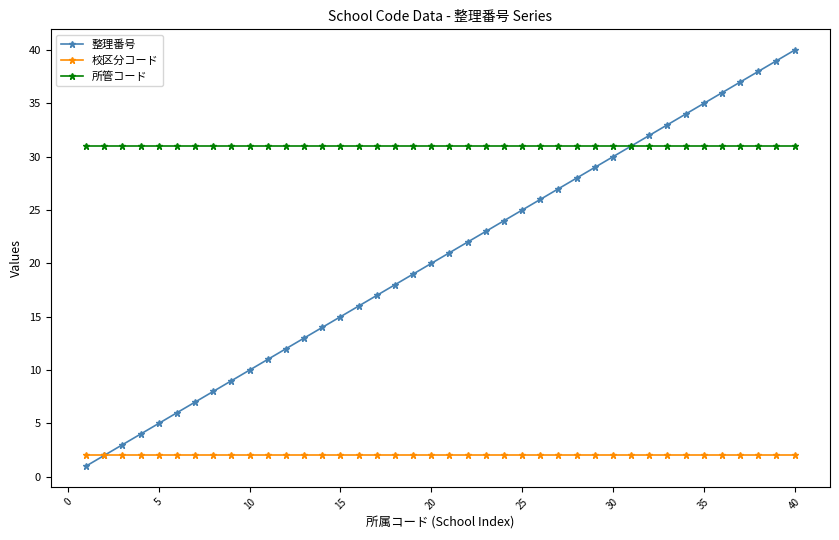

True or false: 整理番号 has more than 0 interior local peaks.

False